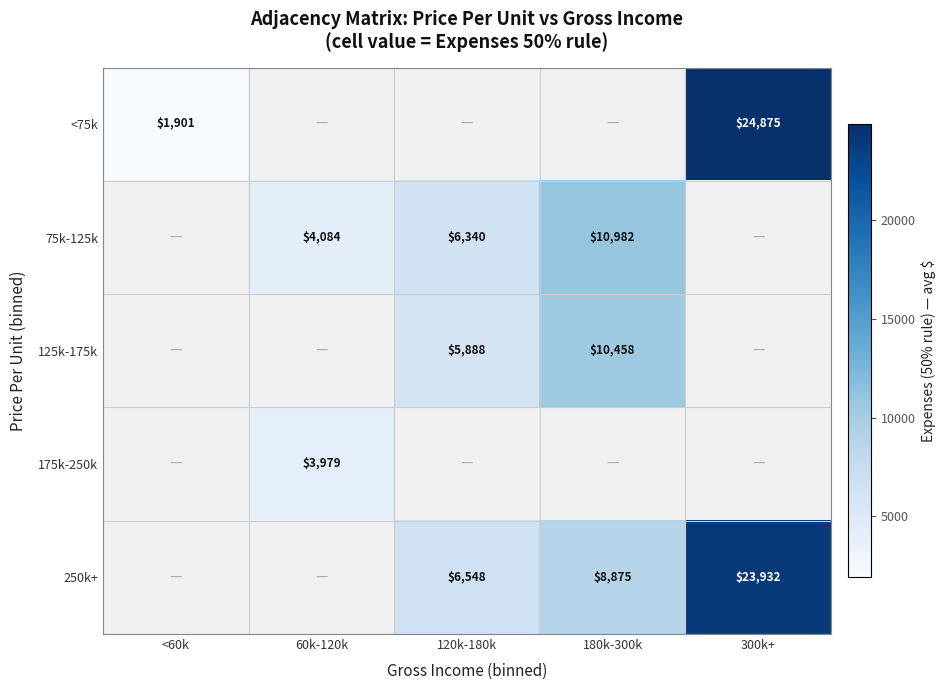

Is it true that 75k-125k equals 6340 at 120k-180k?

True